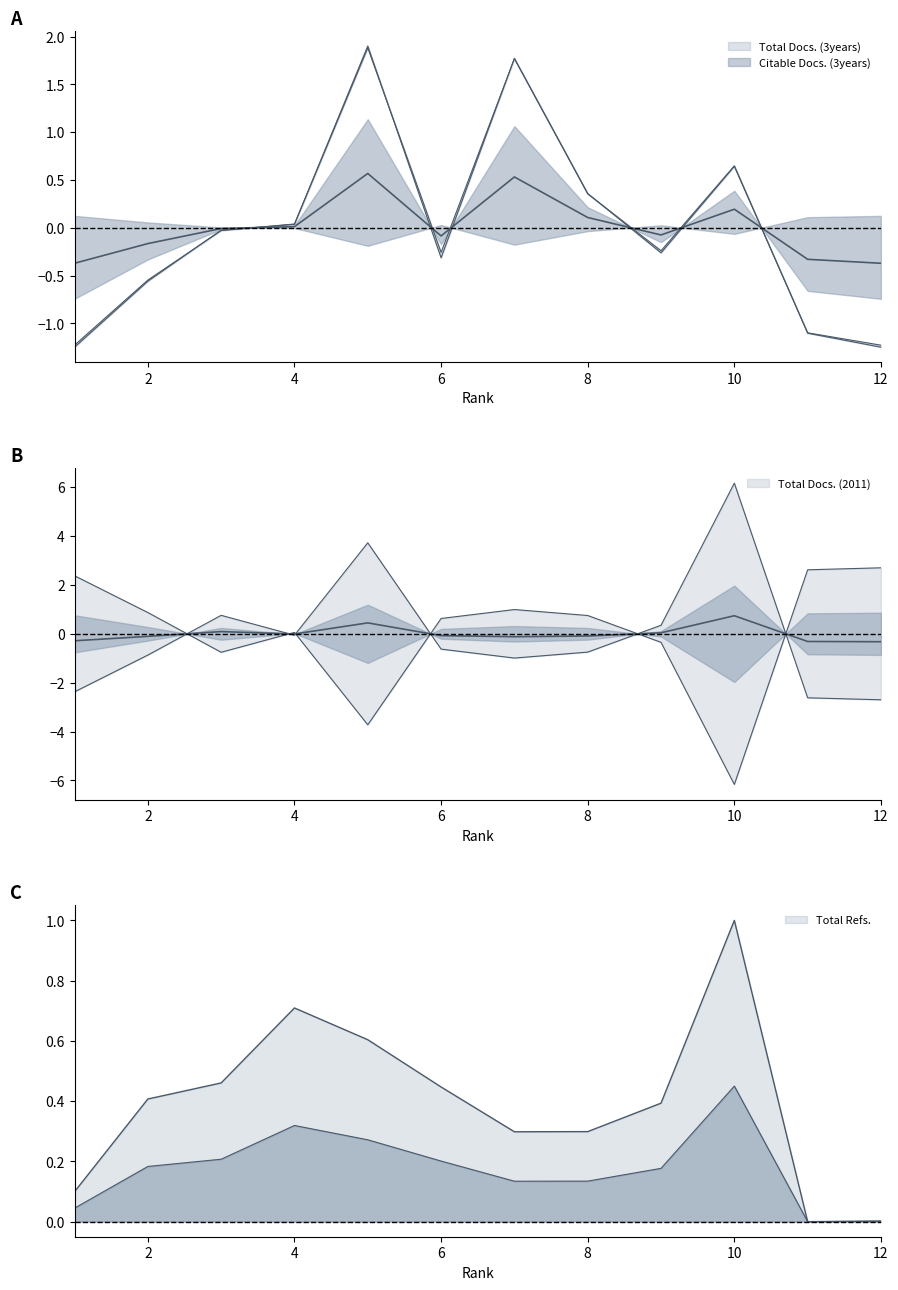

What are all the series names shown in the legend?

Total Docs. (3years), Citable Docs. (3years), Total Docs. (2011), Total Refs.